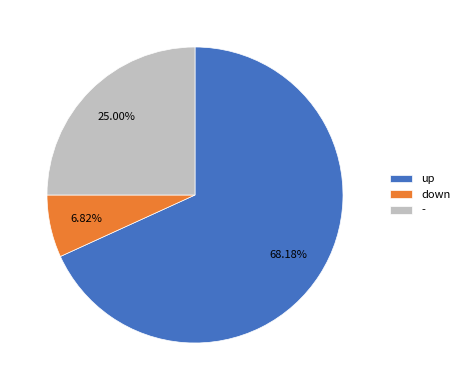

True or false: up accounts for 61% of the total.

False